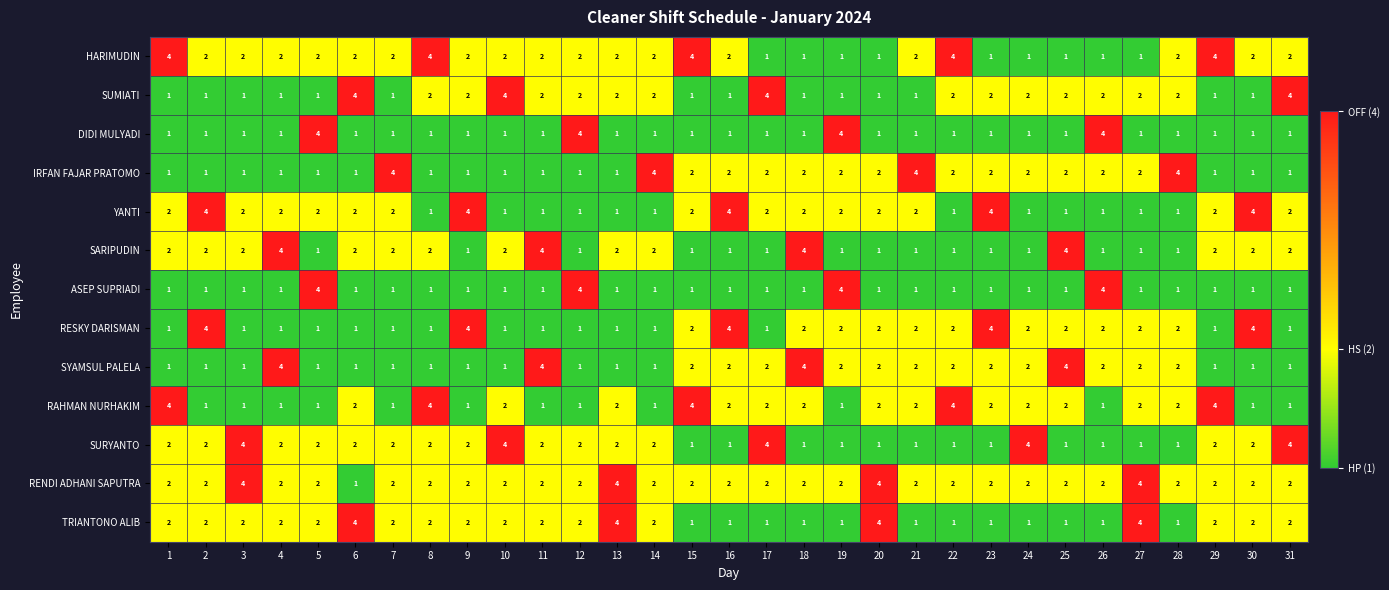

What is the sum of all SURYANTO values?

60